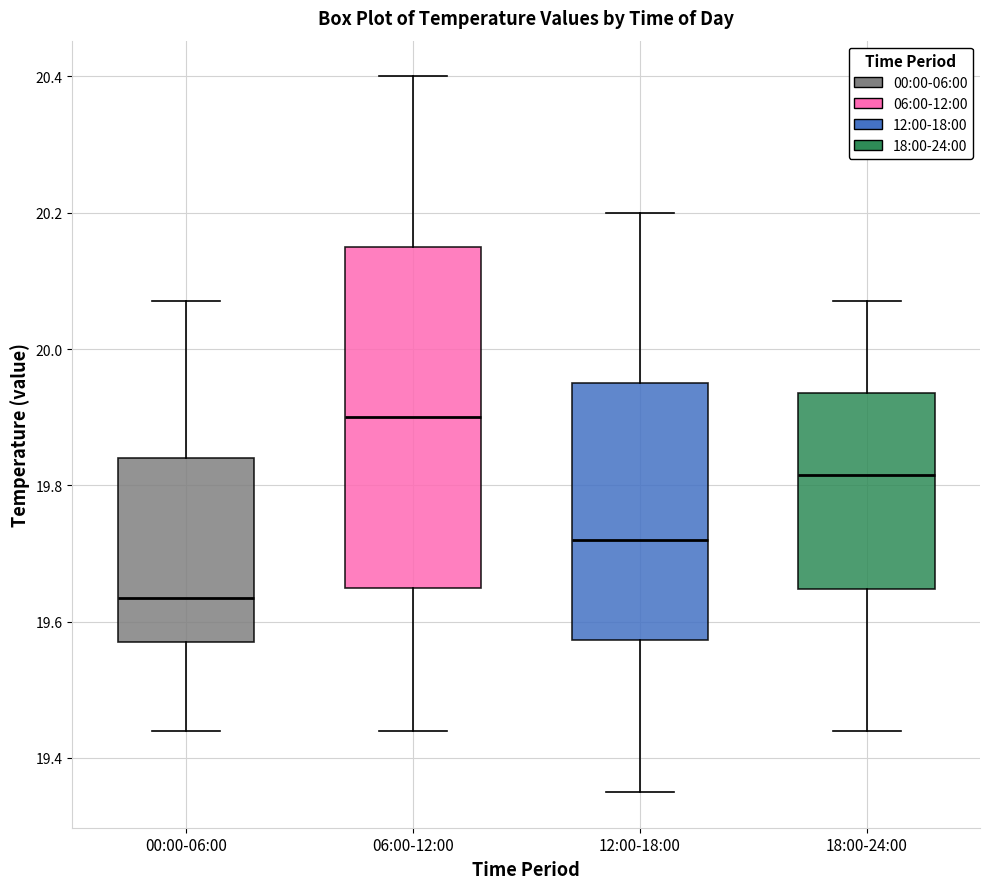

Comparing the boxes themselves (not the whiskers), which one is the tallest?

06:00-12:00